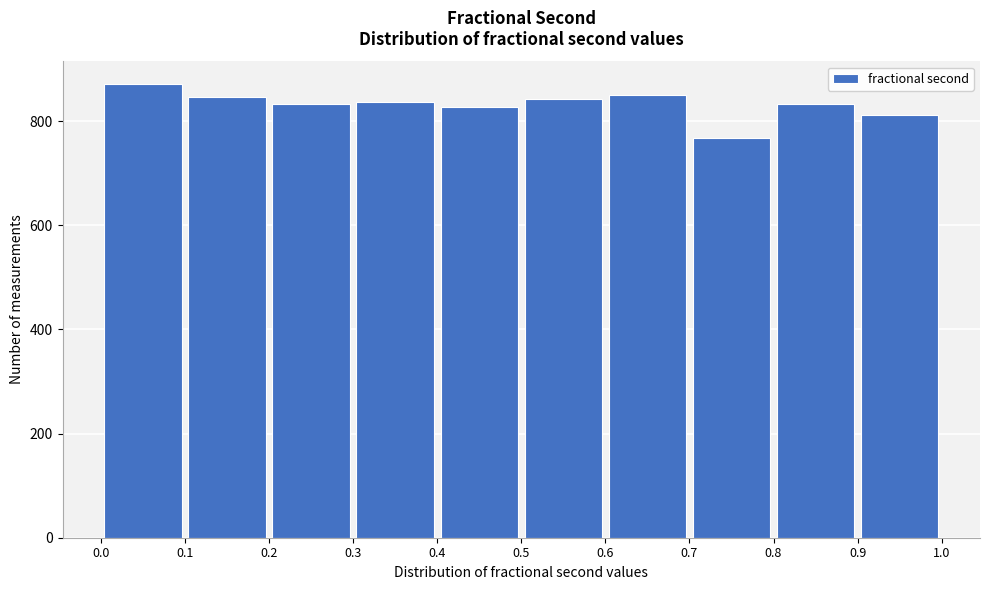

Reading left to right, list every bar in this chart as the range it spans on the x-axis followed by its height. The values are not printed on the chart, so give them approximately, as read against the axis.

0.0 to 0.1: 880
0.1 to 0.2: 840
0.2 to 0.3: 840
0.3 to 0.4: 840
0.4 to 0.5: 820
0.5 to 0.6: 840
0.6 to 0.7: 860
0.7 to 0.8: 760
0.8 to 0.9: 840
0.9 to 1.0: 820